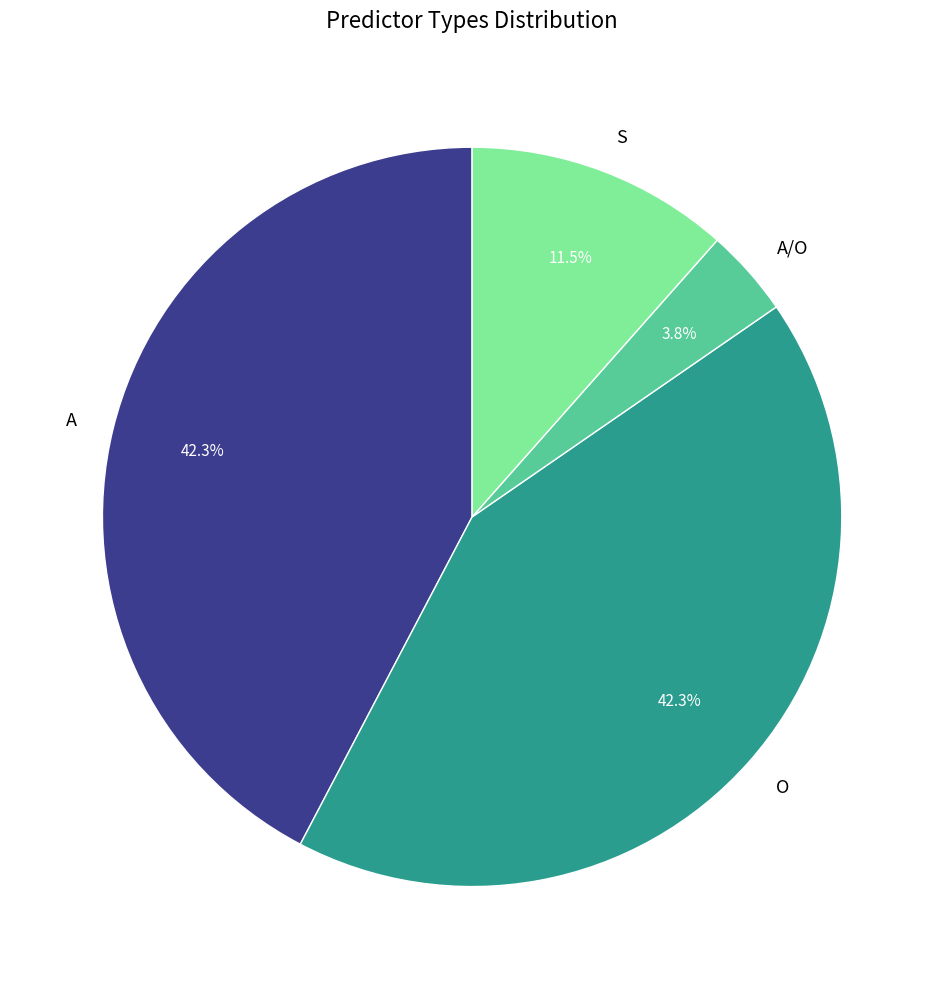

Count the number of slices in the pie.

4